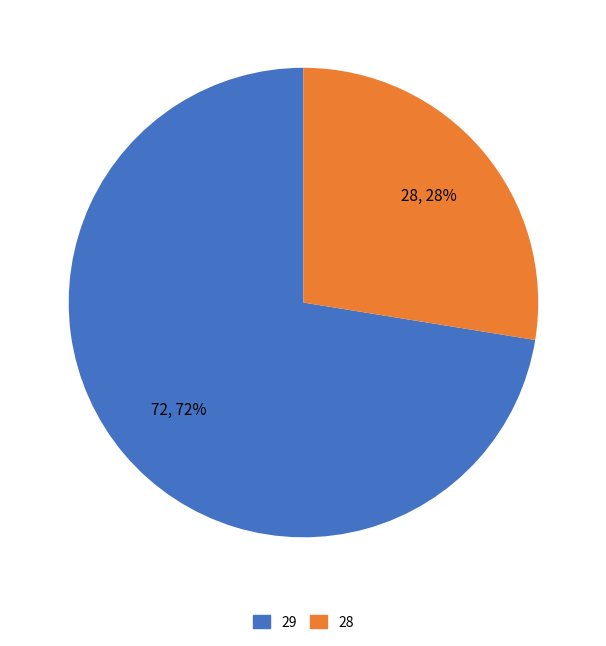

Is it true that 29 is 72% of the pie?

True